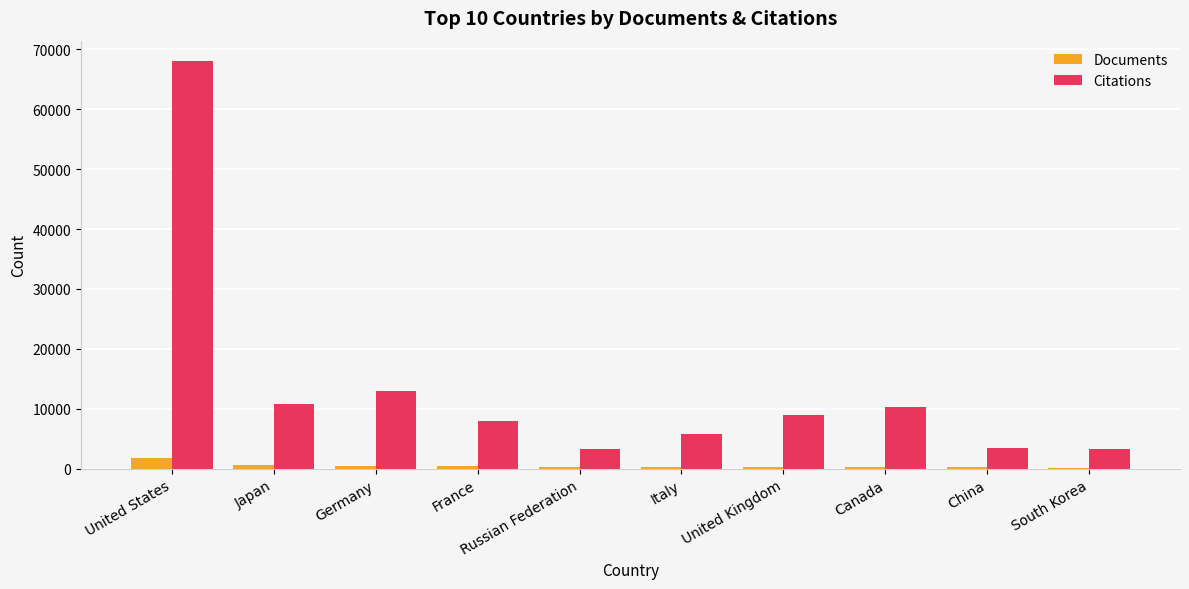

Which series changed the most between Canada and South Korea?

Citations